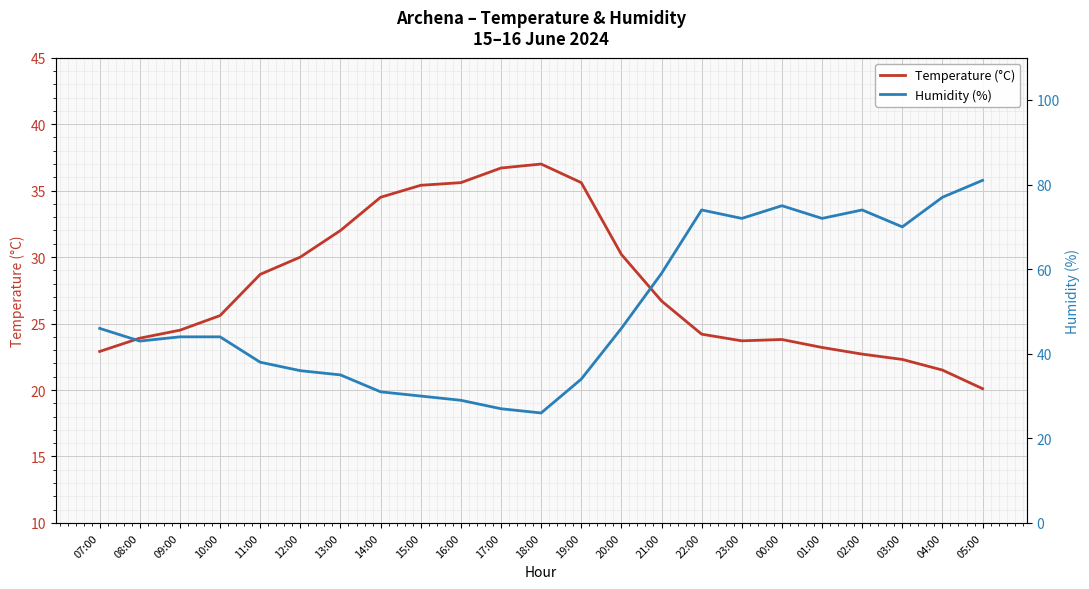

How many data points in Humidity (%) are above 44?

11